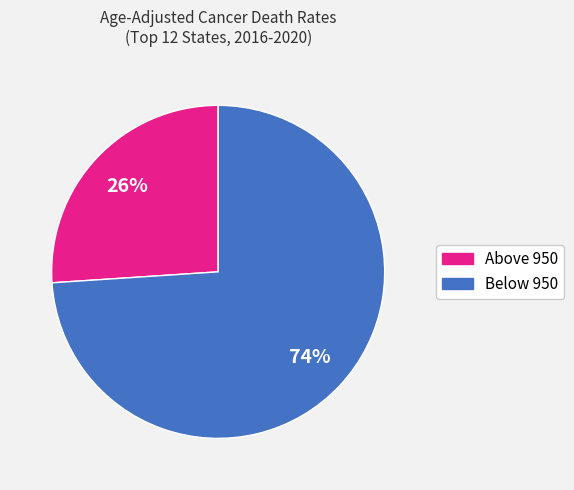

Is there a majority slice in this chart?

Yes